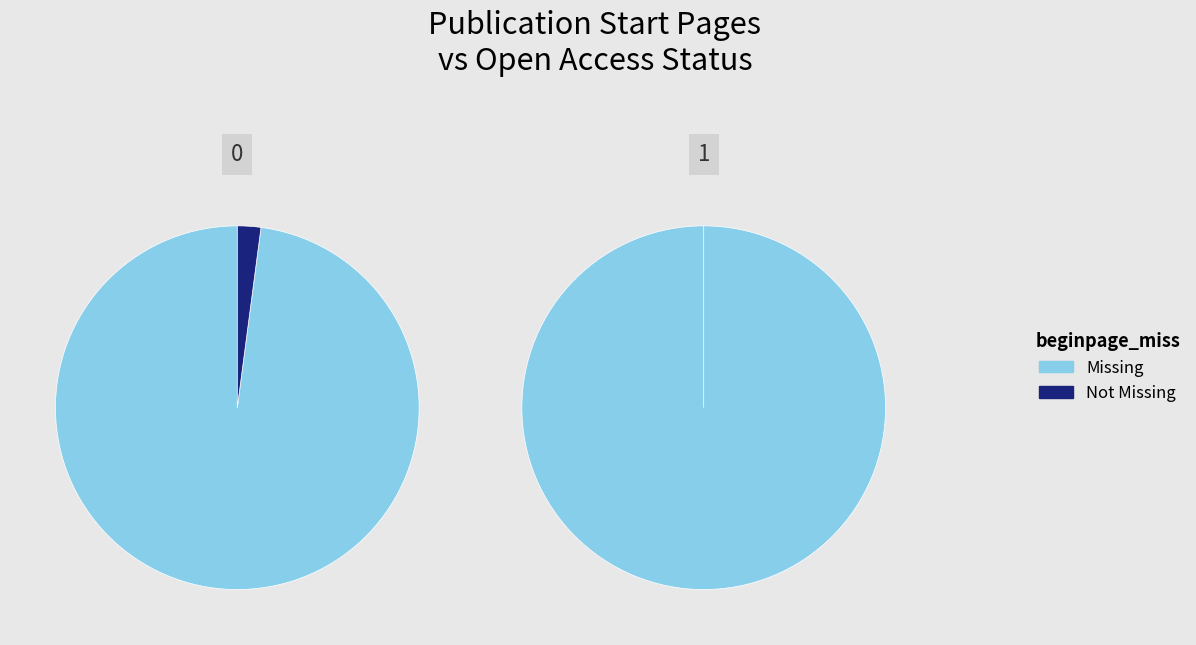

Is it true that 4 is 19% of the pie?

True